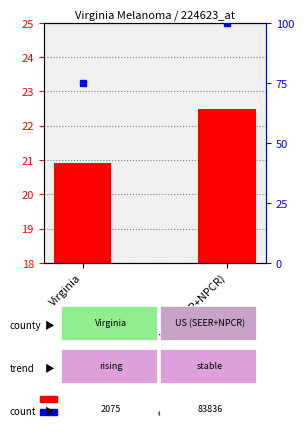

Rank the categories by value from lowest to highest.

Virginia, US (SEER+NPCR)